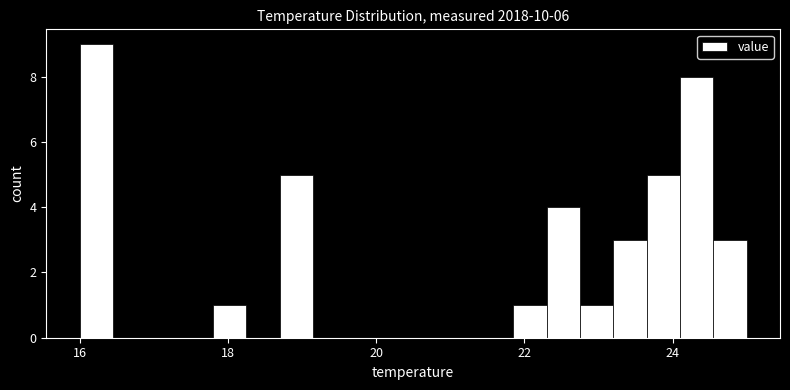

Around what value on the x-axis is the tallest bar? Give the approximate position of its centre, as read against the axis.

16.2